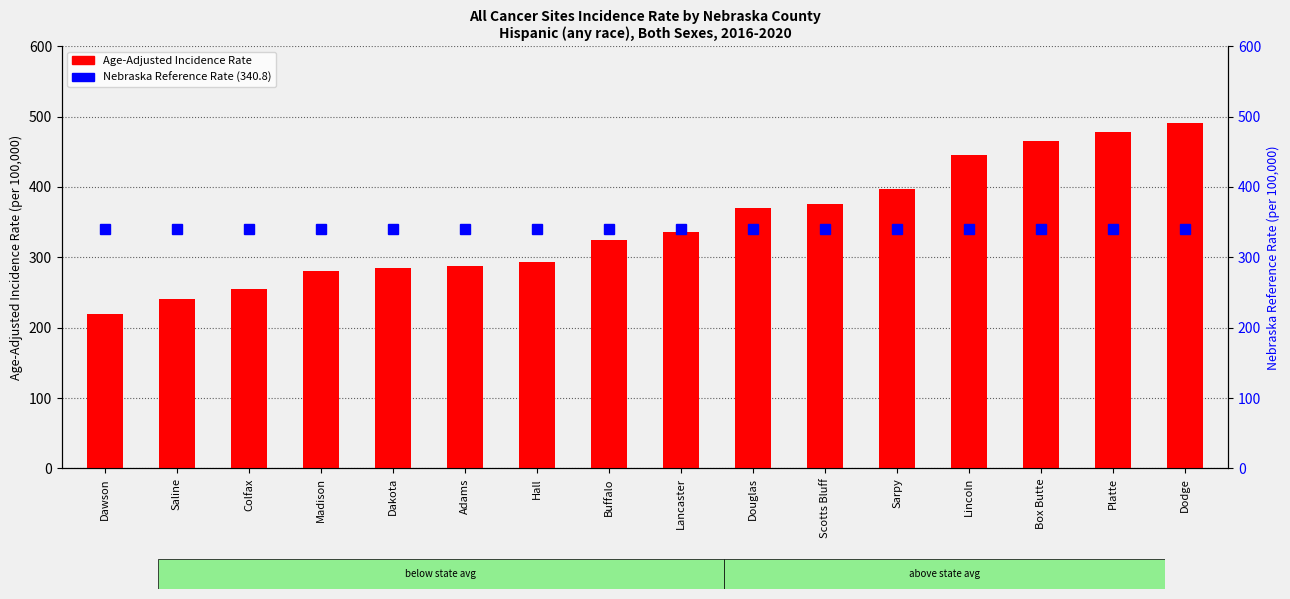

What is the label of the 2nd bar from the right?

Platte